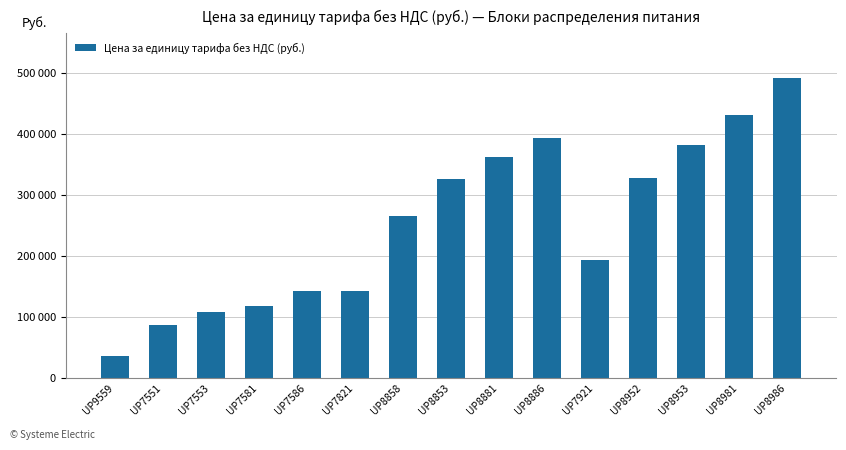

Is it true that the value at UP8886 is 619723?

False